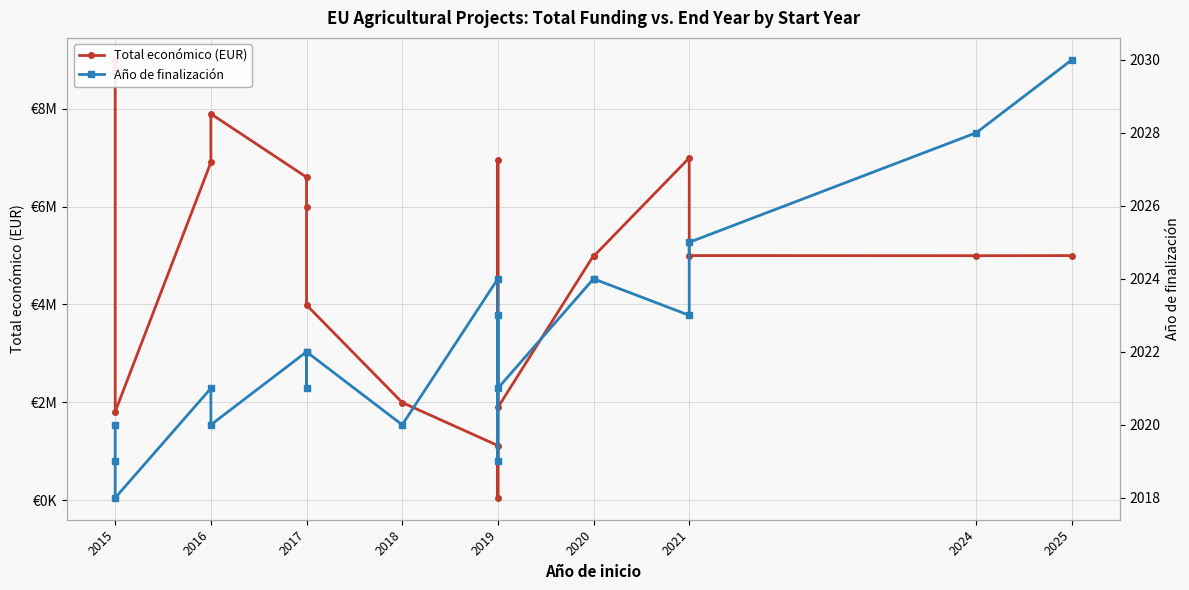

Does the chart have visible grid lines?

Yes